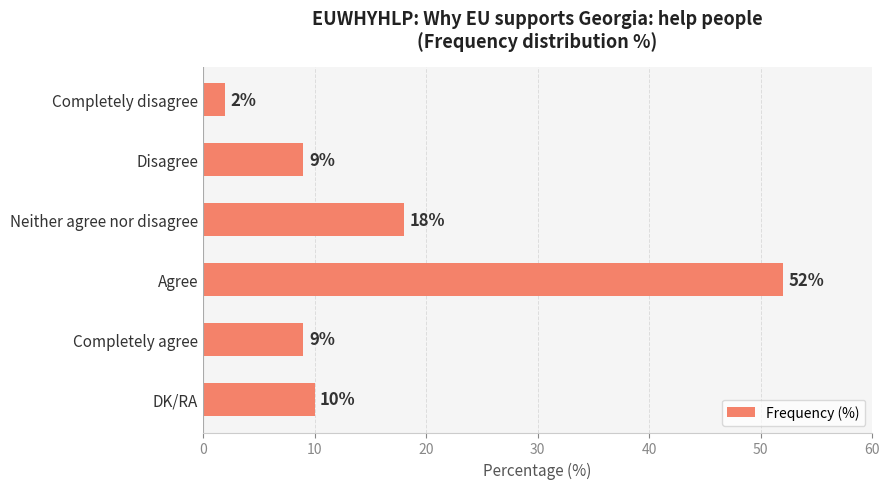

What is the greatest value displayed?

52